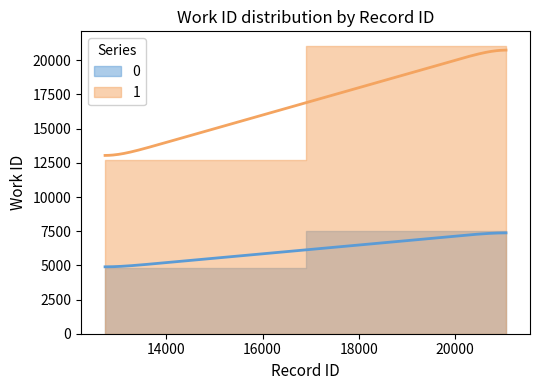

At which label does 0 reach its peak?

21066